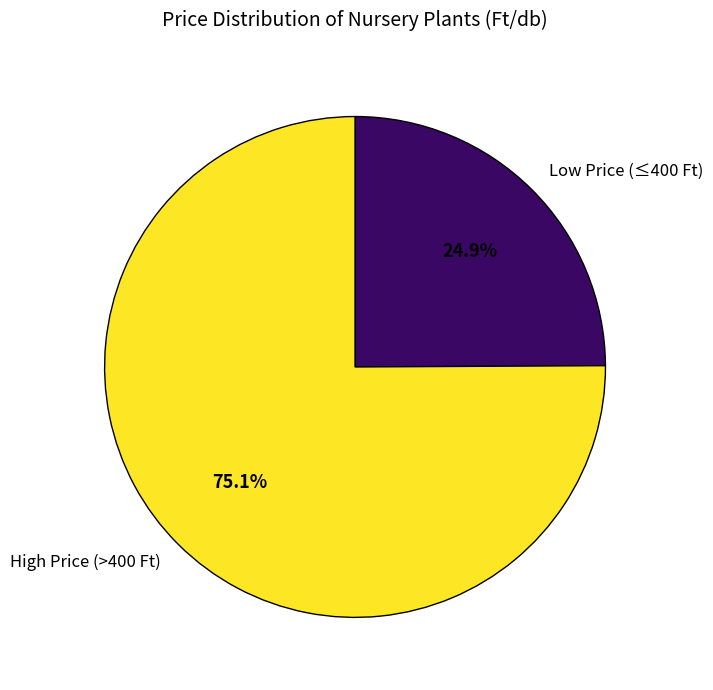

Rank the categories by value from lowest to highest.

Low Price (≤400 Ft), High Price (>400 Ft)